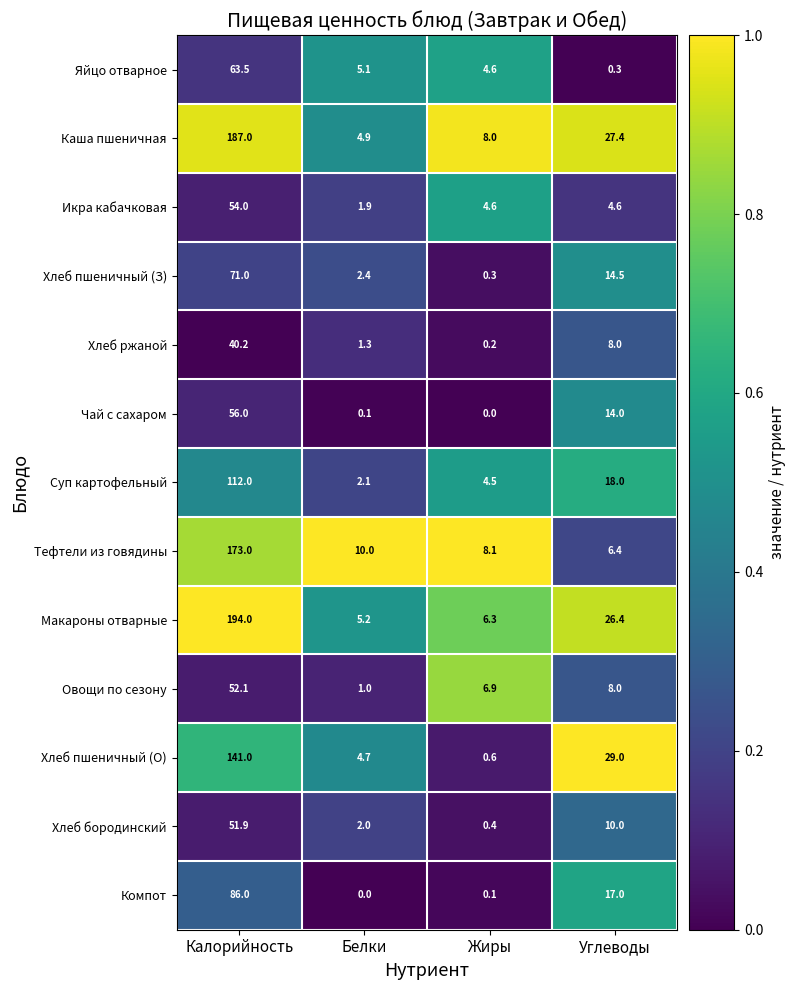

The Суп картофельный series shows 2.1 at Белки. True or false?

True